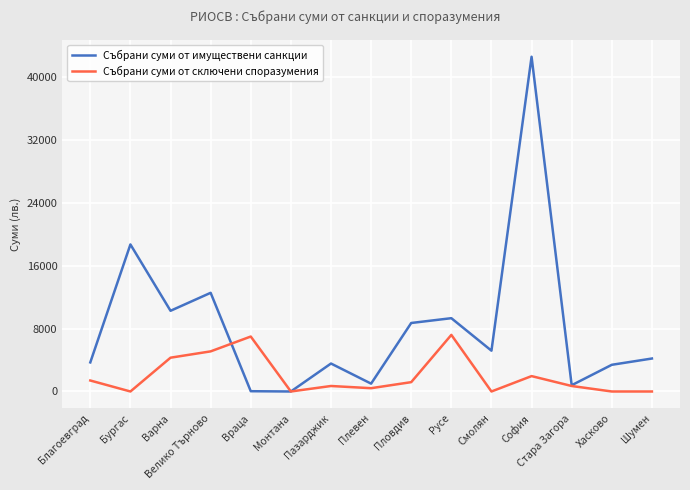

What is the difference between the highest and lowest values at Русе?

2127.8